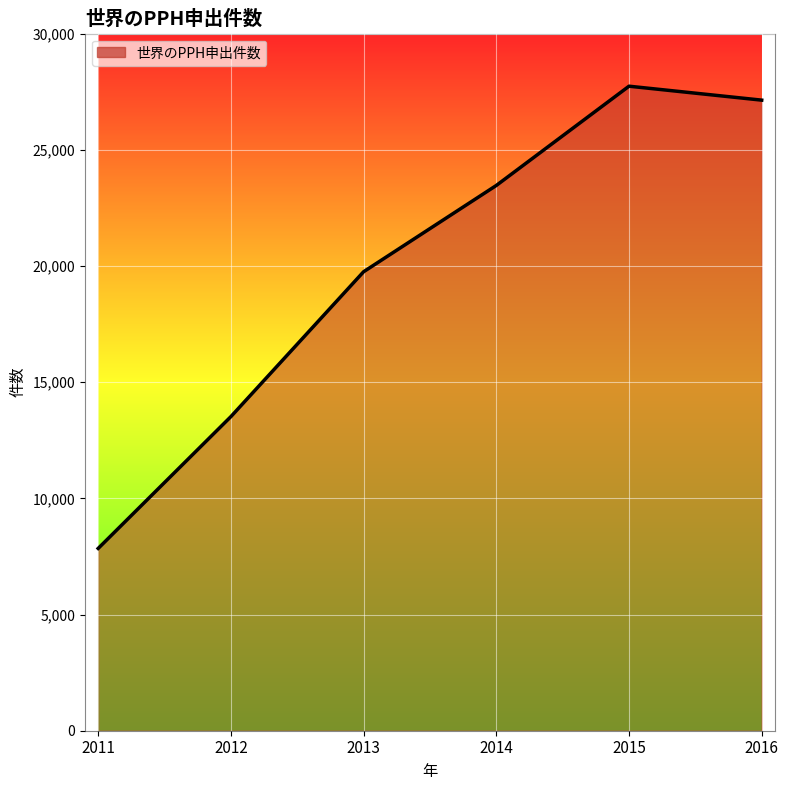

What is the sum of the values at 2016 and 2015?

54874